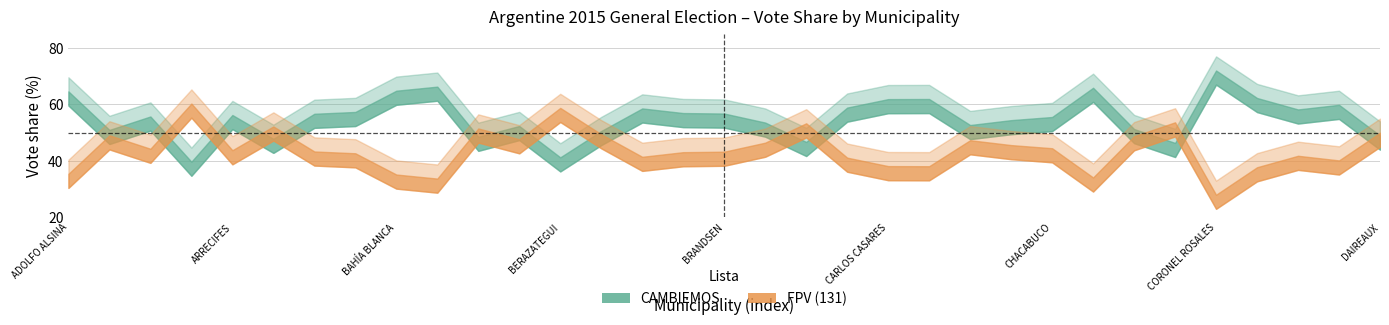

What is the value of the FPV point at the 4th from the left?

60.3